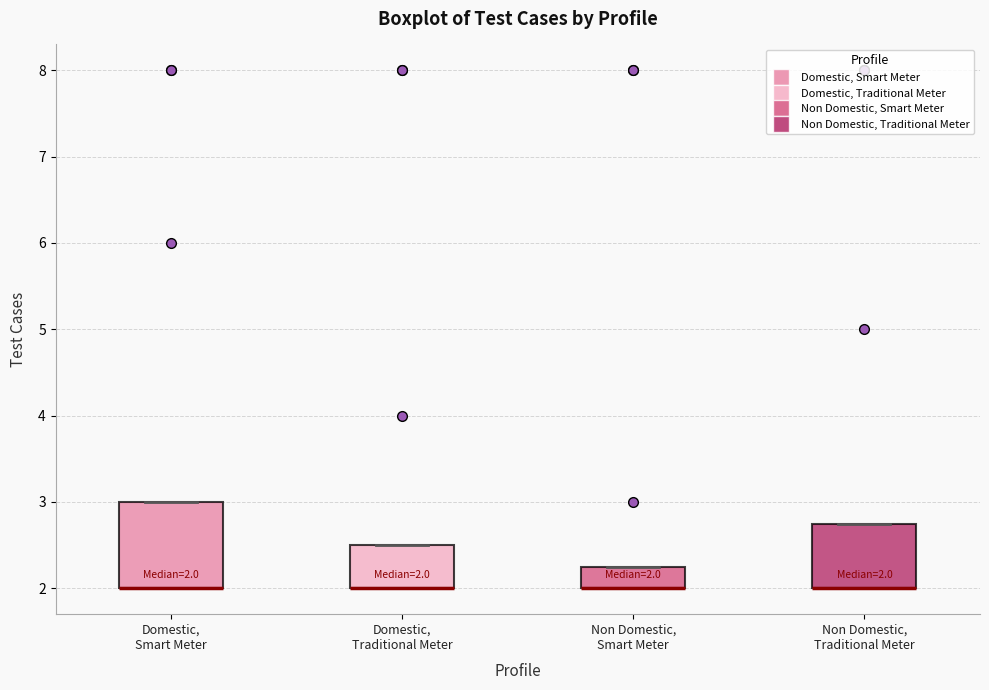

Which box is the tallest, from its lower edge to its upper edge?

Domestic, Smart Meter